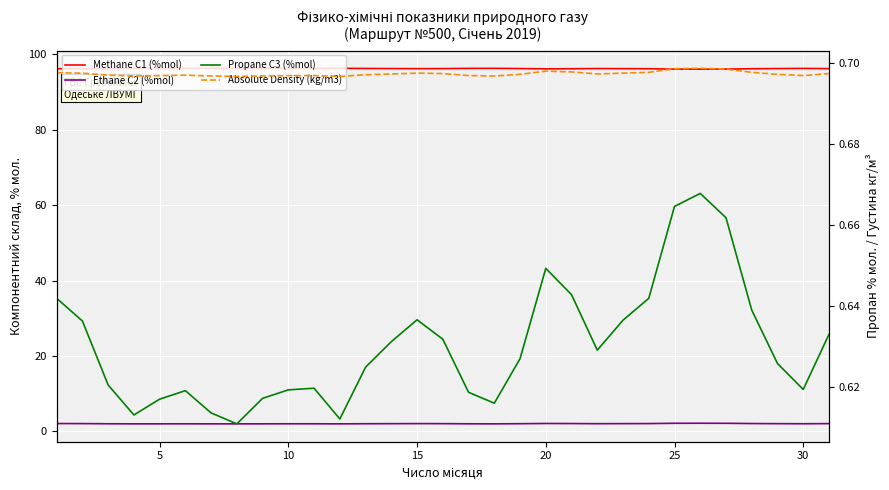

True or false: Methane C1 (%mol) and Ethane C2 (%mol) cross at least once.

False